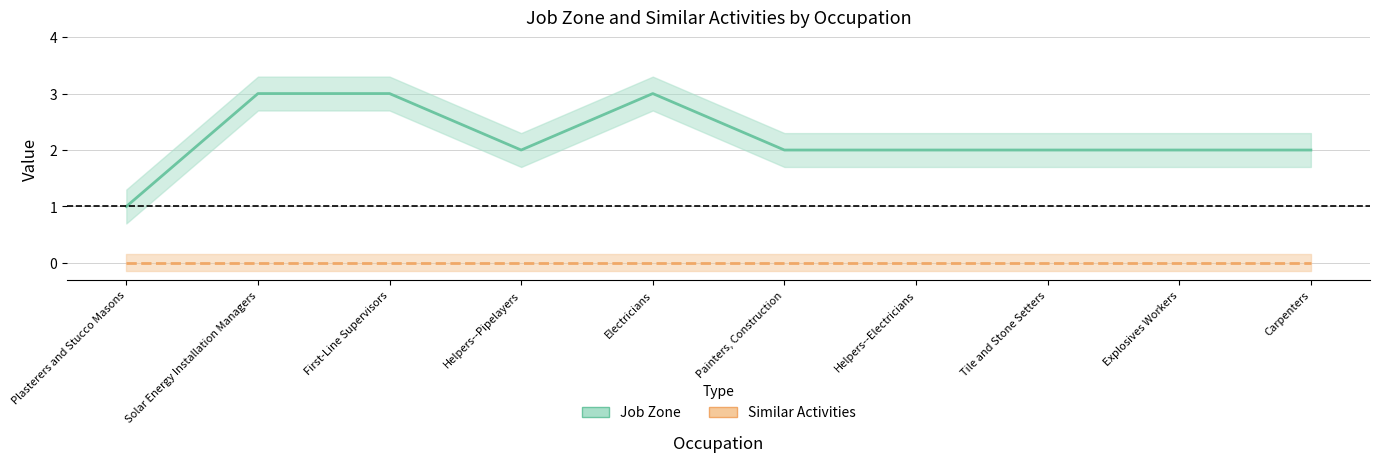

How many interior local peaks does the Job Zone series have?

1